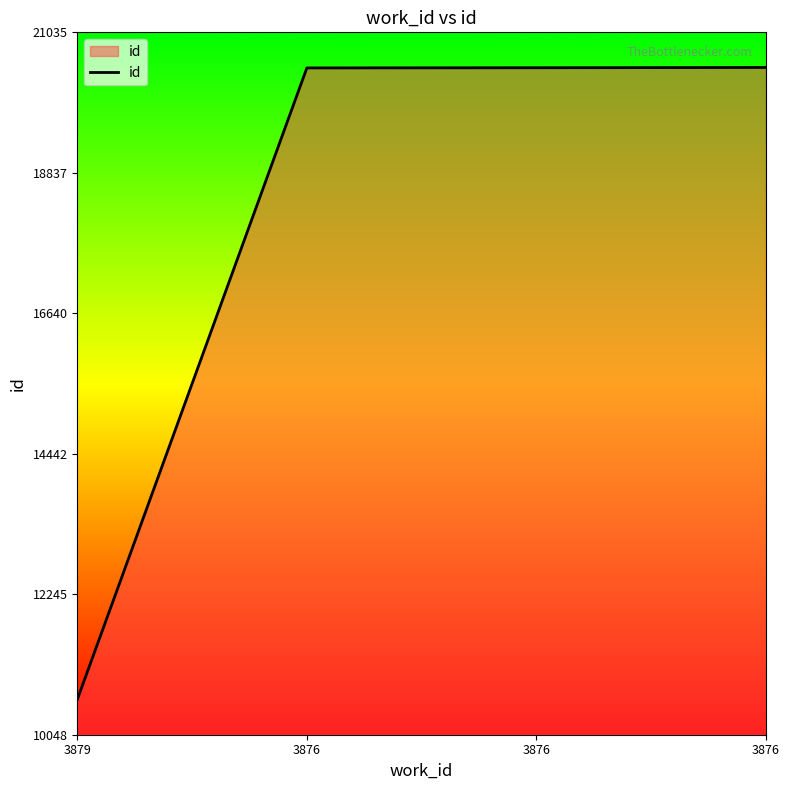

Does the chart have visible grid lines?

No